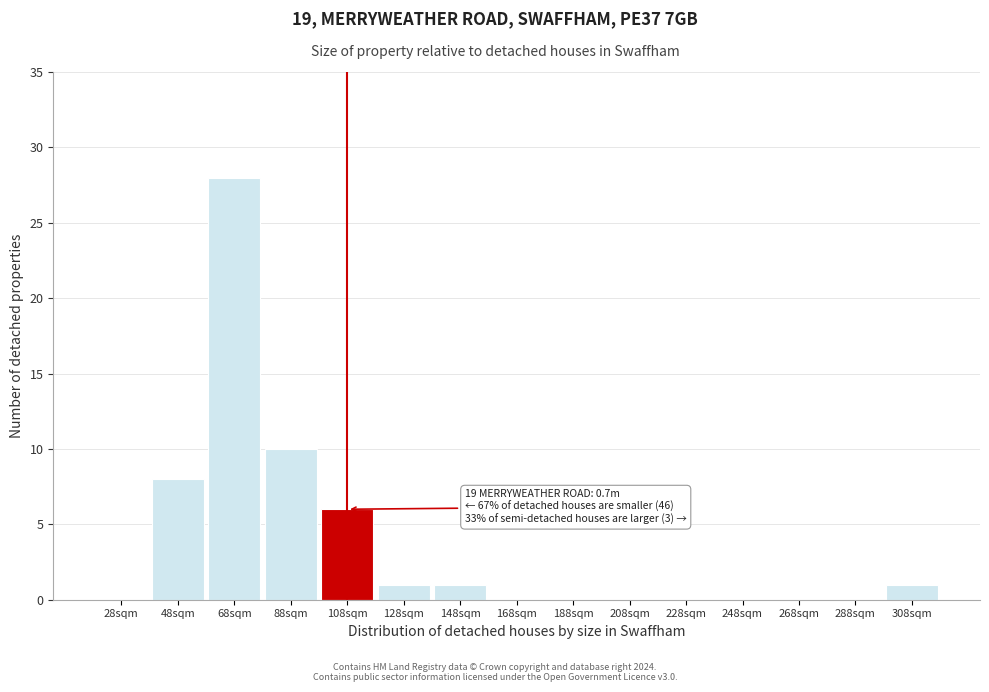

Reading left to right, what are all the values shown in this chart?

28sqm=0	48sqm=8	68sqm=28	88sqm=10	108sqm=6	128sqm=1	148sqm=1	168sqm=0	188sqm=0	208sqm=0	228sqm=0	248sqm=0	268sqm=0	288sqm=0	308sqm=1